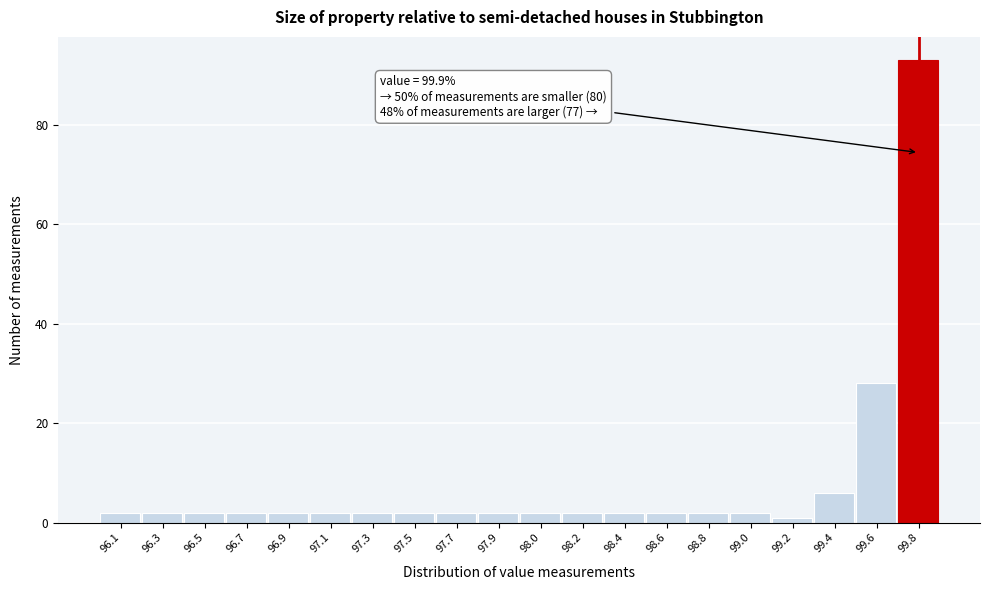

Reading right to left, extract all data points from this chart.

99.8=93	99.6=28	99.4=6	99.2=1	99.0=2	98.8=2	98.6=2	98.4=2	98.2=2	98.0=2	97.9=2	97.7=2	97.5=2	97.3=2	97.1=2	96.9=2	96.7=2	96.5=2	96.3=2	96.1=2